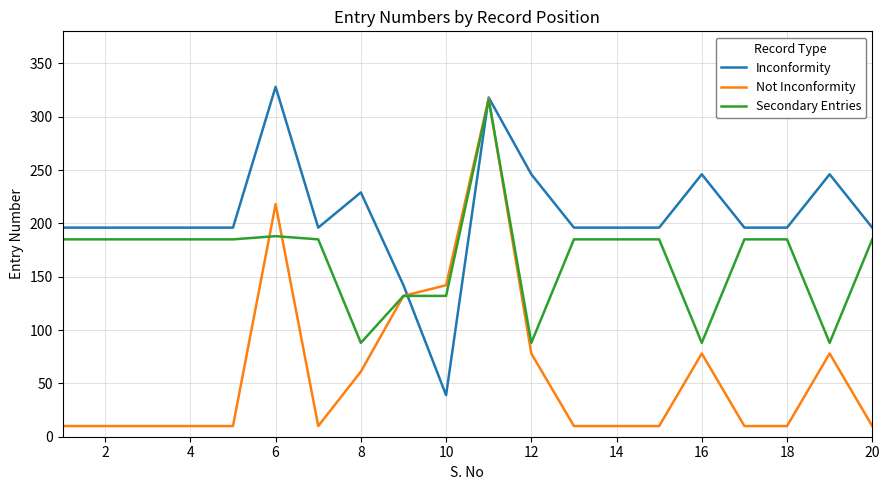

List the series in order of their overall mean, highest first.

Inconformity, Secondary Entries, Not Inconformity